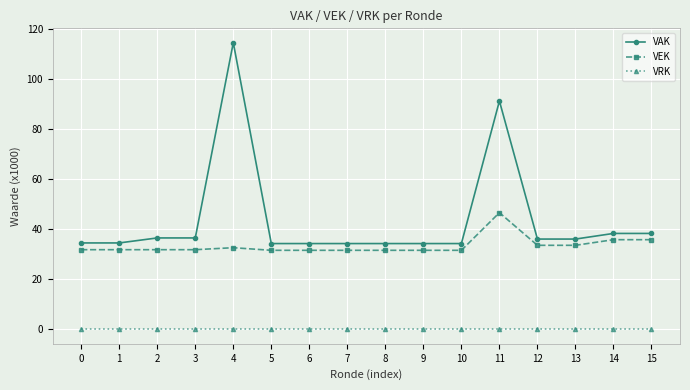

True or false: VAK has a value of 59.2 at 7.

False